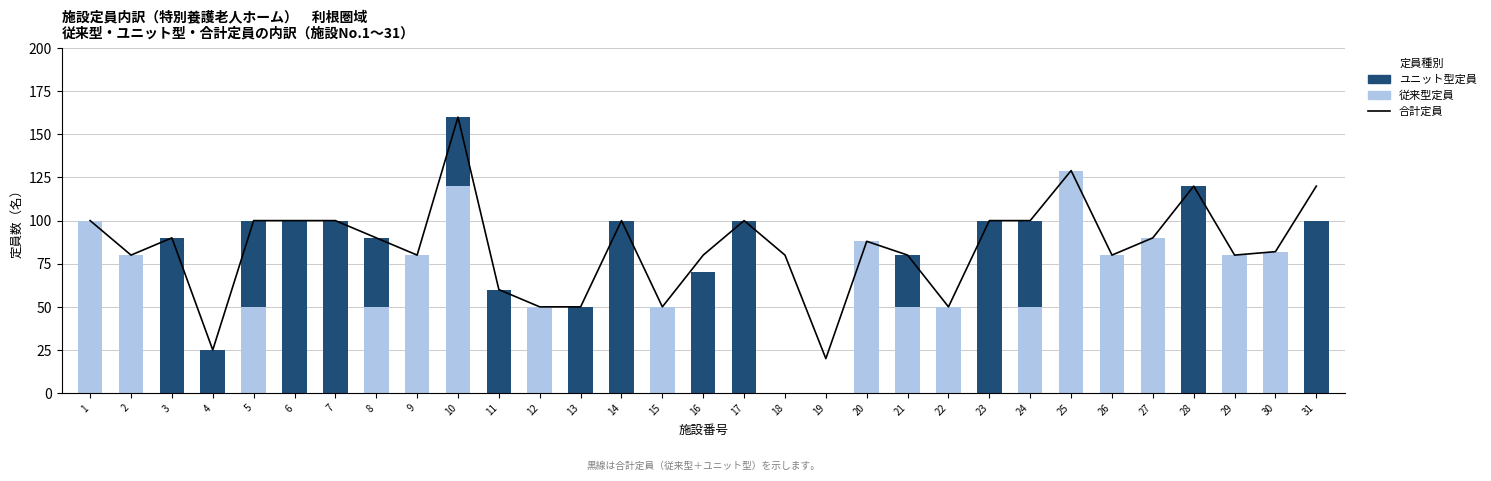

Reading left to right, transcribe all the data shown in this chart.

合計定員: 100	80	90	25	100	100	100	90	80	160	60	50	50	100	50	80	100	80	20	88	80	50	100	100	129	80	90	120	80	82	120
従来型定員: 100	80	0	0	50	0	0	50	80	120	0	50	0	0	50	0	0	0	0	88	50	50	0	50	129	80	90	0	80	82	0
ユニット型定員: 0	0	90	25	50	100	100	40	0	40	60	0	50	100	0	70	100	0	0	0	30	0	100	50	0	0	0	120	0	0	100